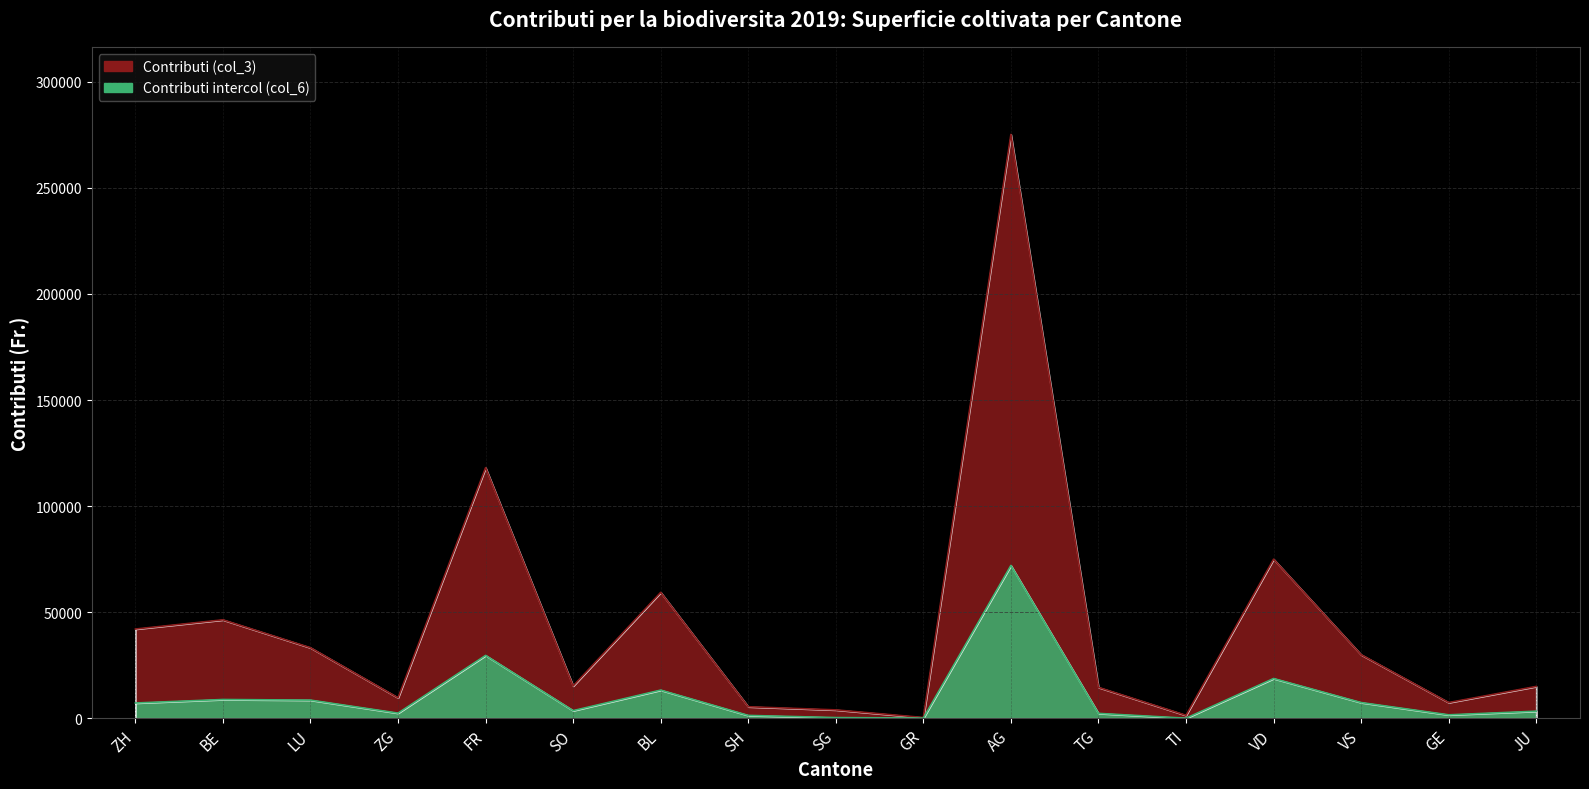

Read the Contributi intercol (col_6) value at AG, to the nearest 50.

72050